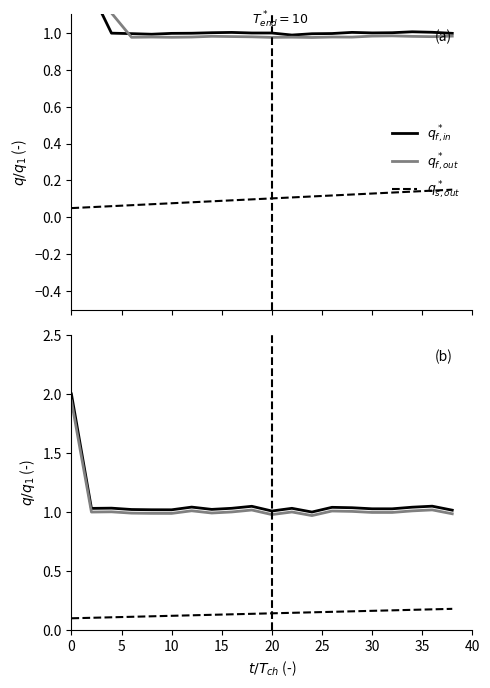

True or false: $q_{f,in}^*$ and $q_{s,out}^*$ intersect in this chart.

False